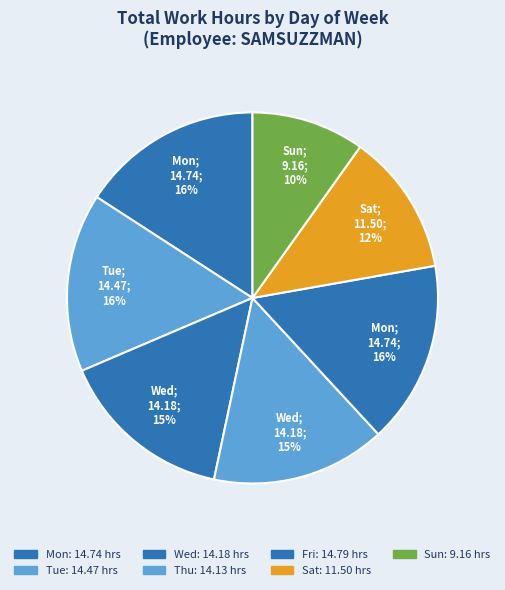

The Mon slice represents 16% of the pie. True or false?

True